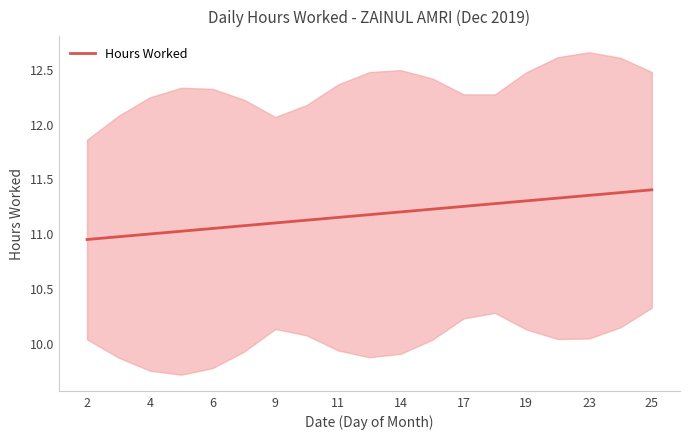

What is the value of the 5th point from the left?

11.0